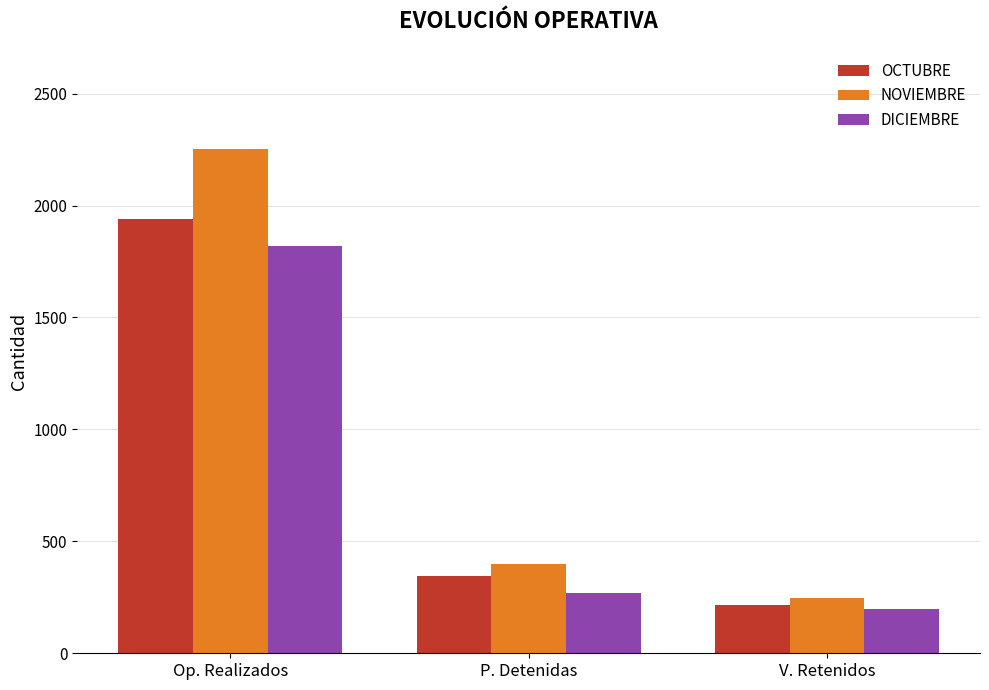

List the labels in order of DICIEMBRE value, smallest first.

V. Retenidos, P. Detenidas, Op. Realizados